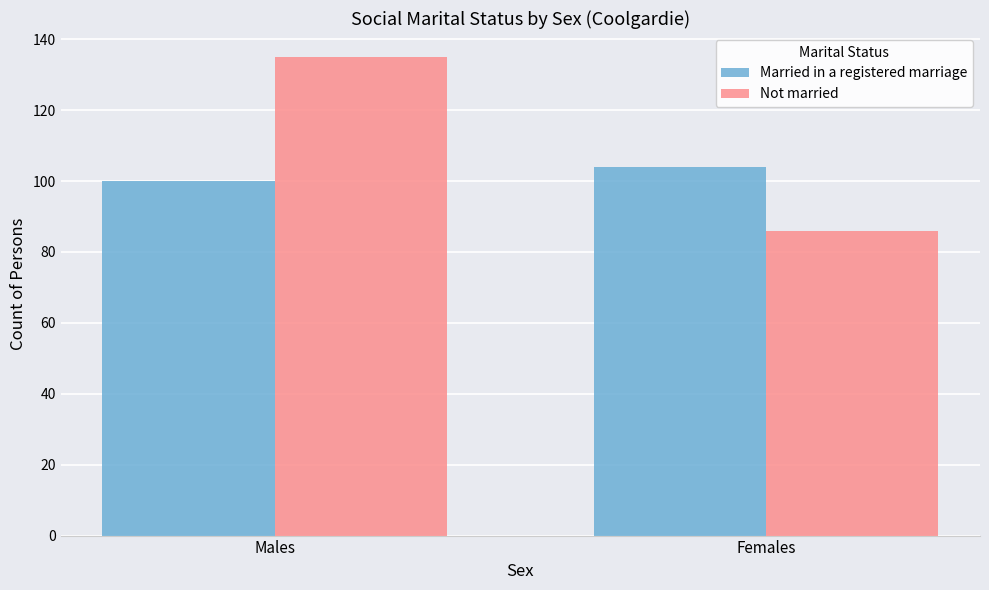

Reading left to right, list all the values displayed in this chart.

Married in a registered marriage: Males=100	Females=104
Not married: Males=135	Females=86